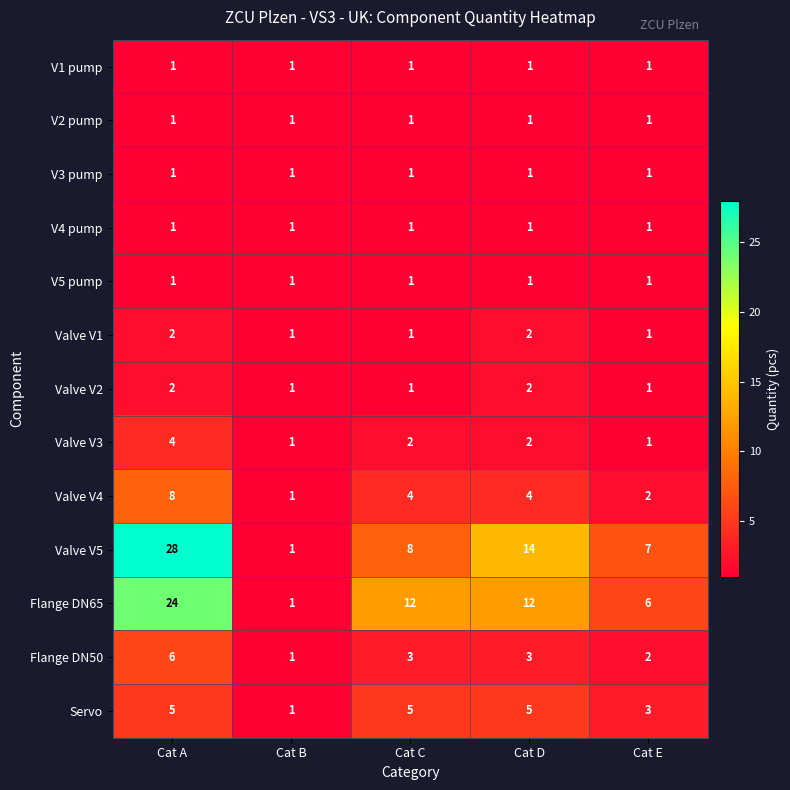

What is the total value across all series at Cat E?

28